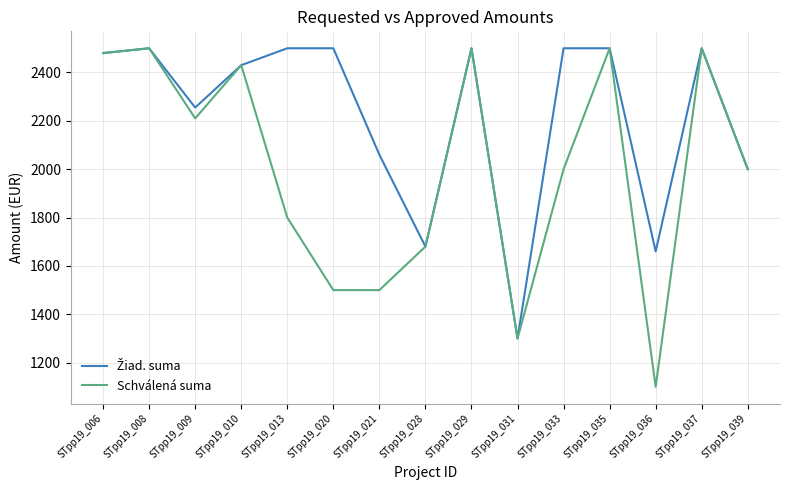

What is the total value across all series at STpp19_035?

5000.0